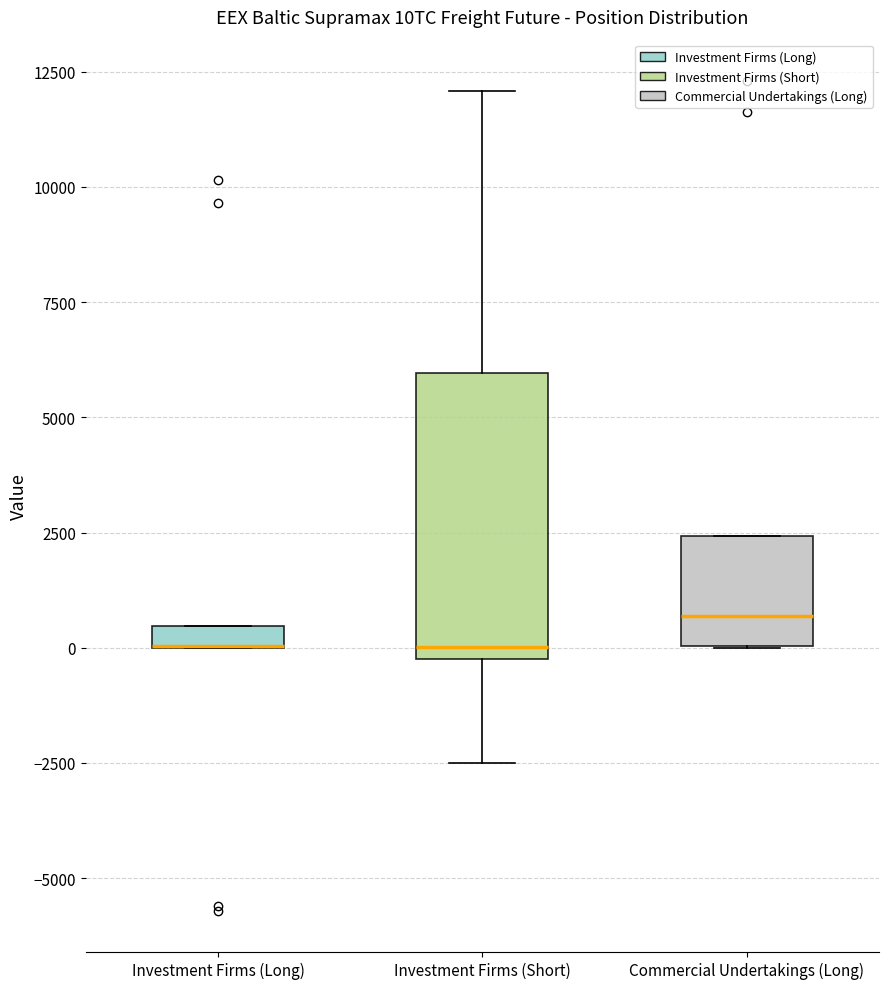

Where is the lower edge of the box for Commercial Undertakings (Long) on the y-axis? The values are not printed on the chart, so give them approximately, as read against the axis.

0